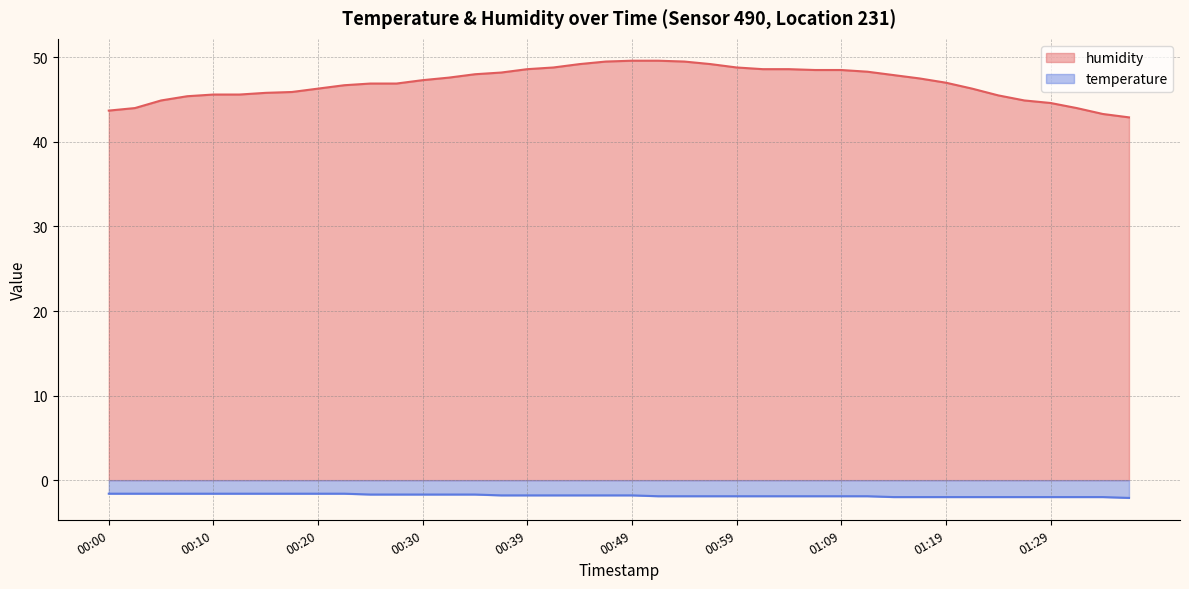

What is the difference between the highest and lowest values at 01:29?

46.6